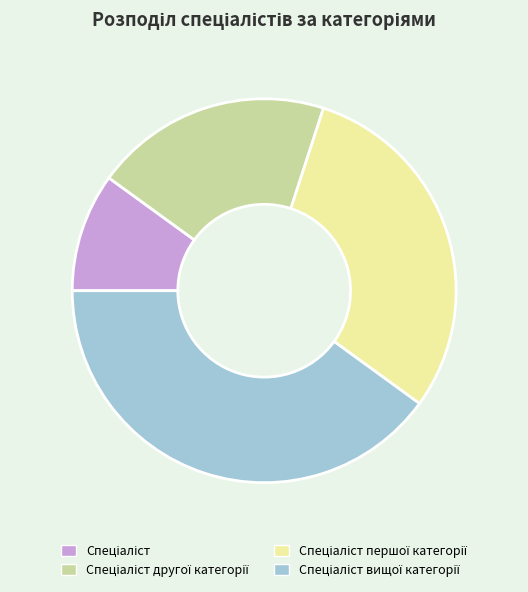

Is there any slice that represents more than half of the pie?

No